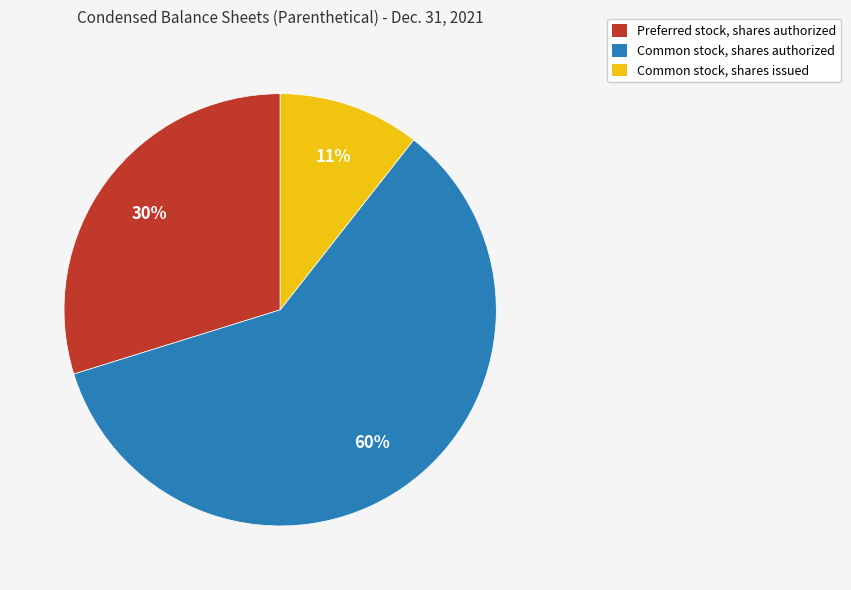

Which category has the smallest portion of the pie?

Common stock, shares issued